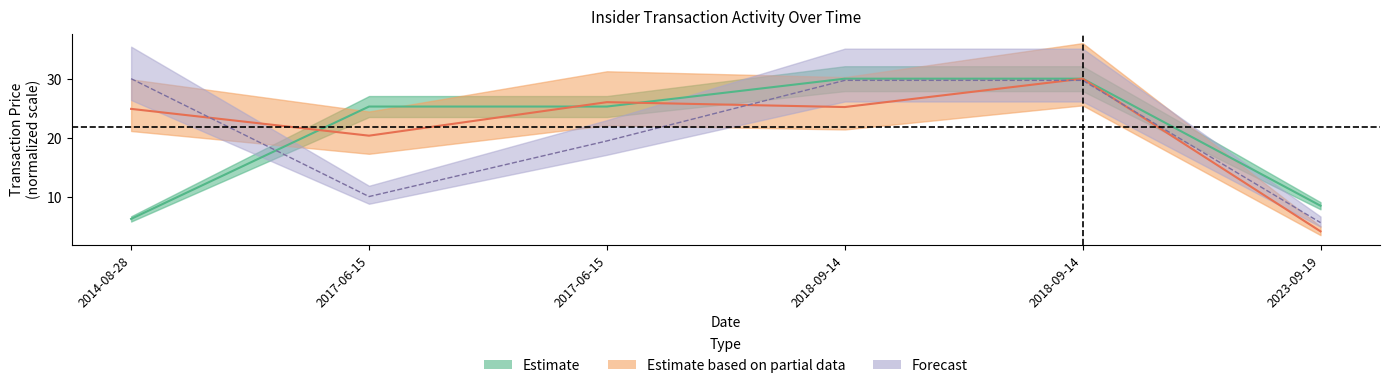

True or false: sharesOwnedFollowingTransaction has more than 0 interior local peaks.

False